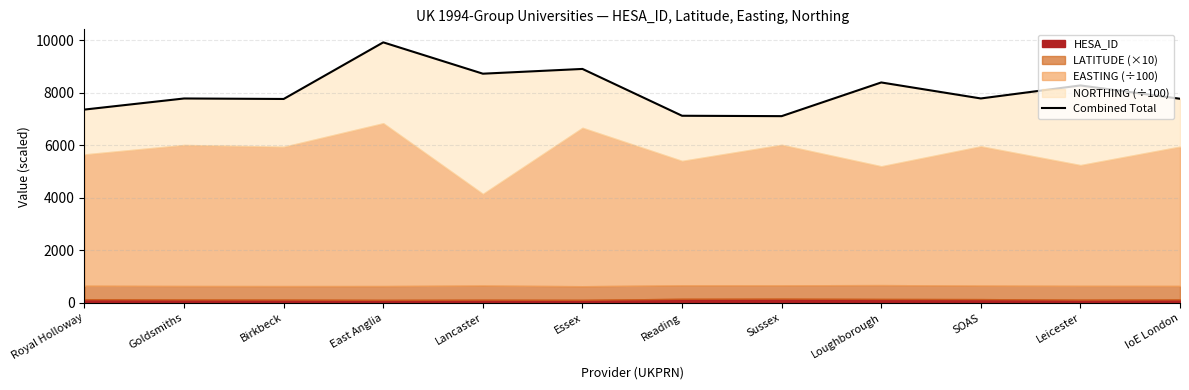

What is the difference between the maximum and minimum values?

2807.5